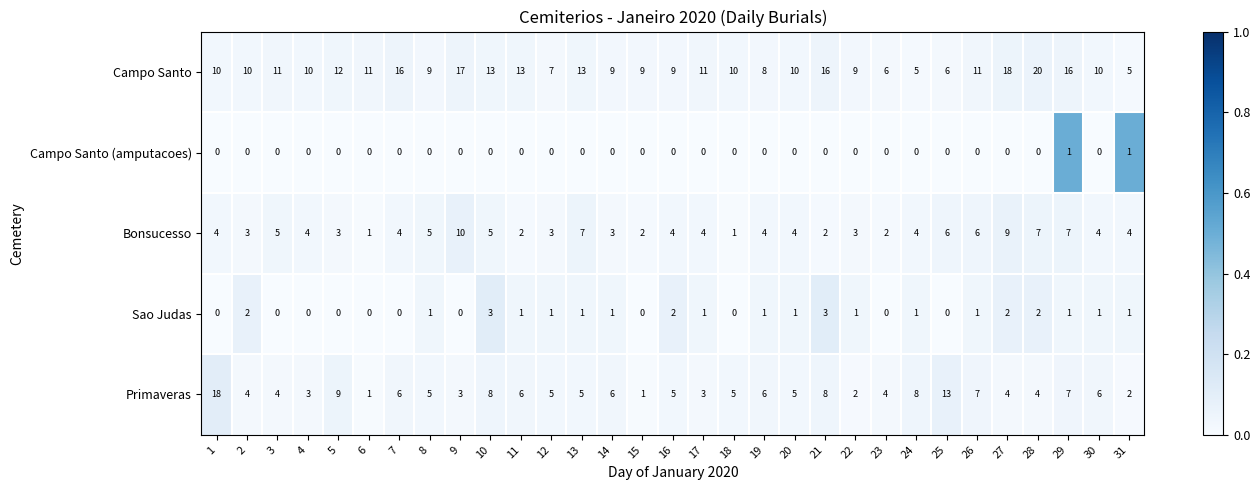

What is the difference between the second highest and minimum values in the Primaveras series?

12